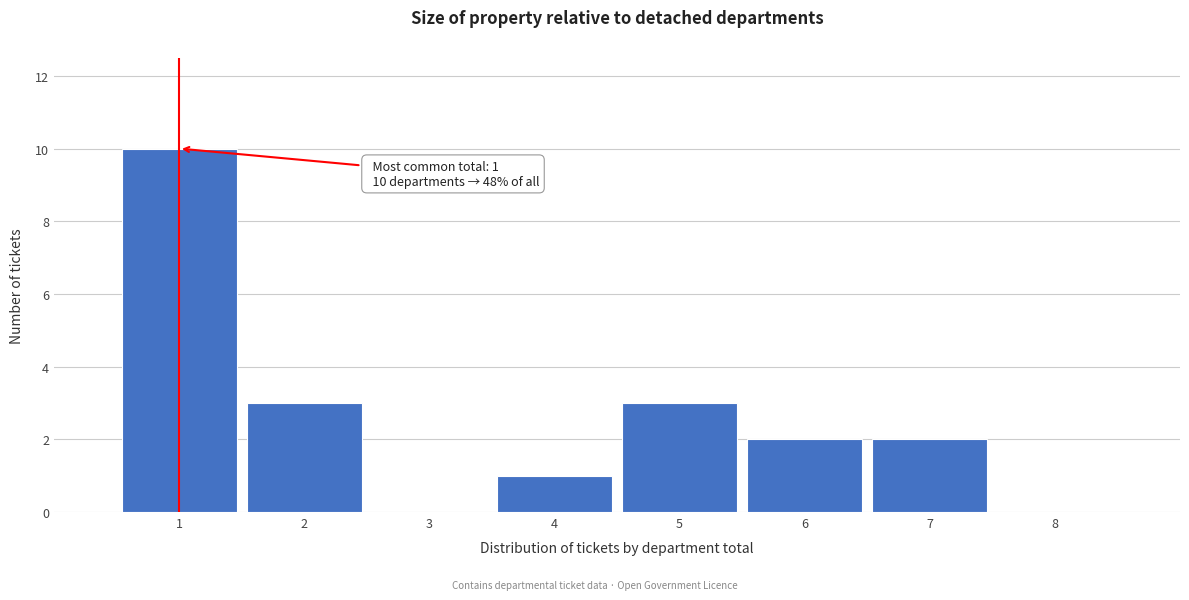

Which range on the x-axis has the tallest bar?

0.5 to 1.5